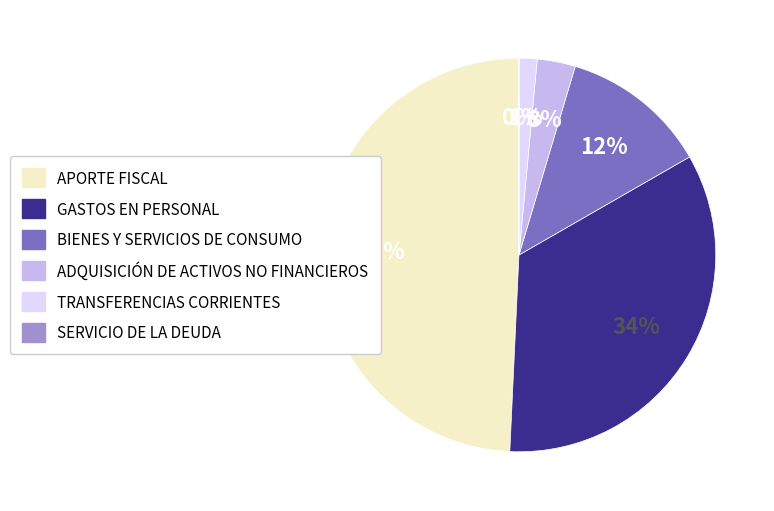

Is there a majority slice in this chart?

No